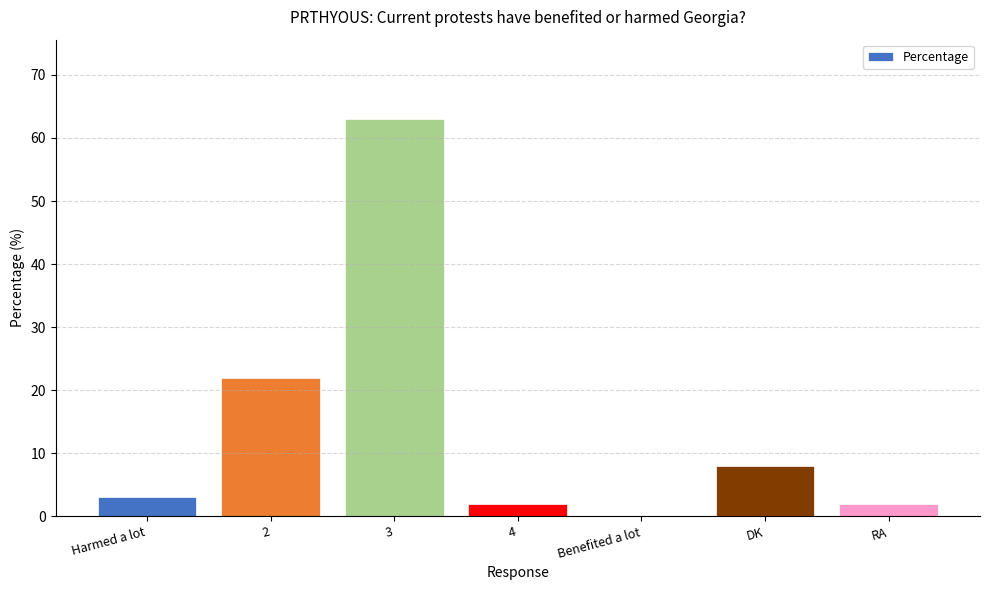

What is the difference between the values at Benefited a lot and 2?

22